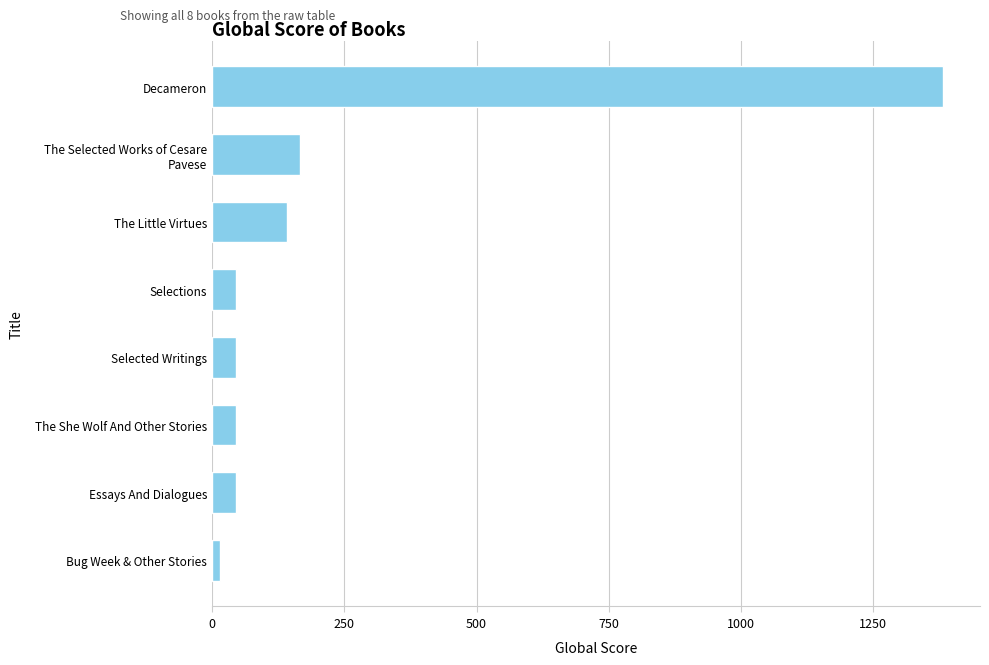

Between Decameron and The Little Virtues, which is larger?

Decameron